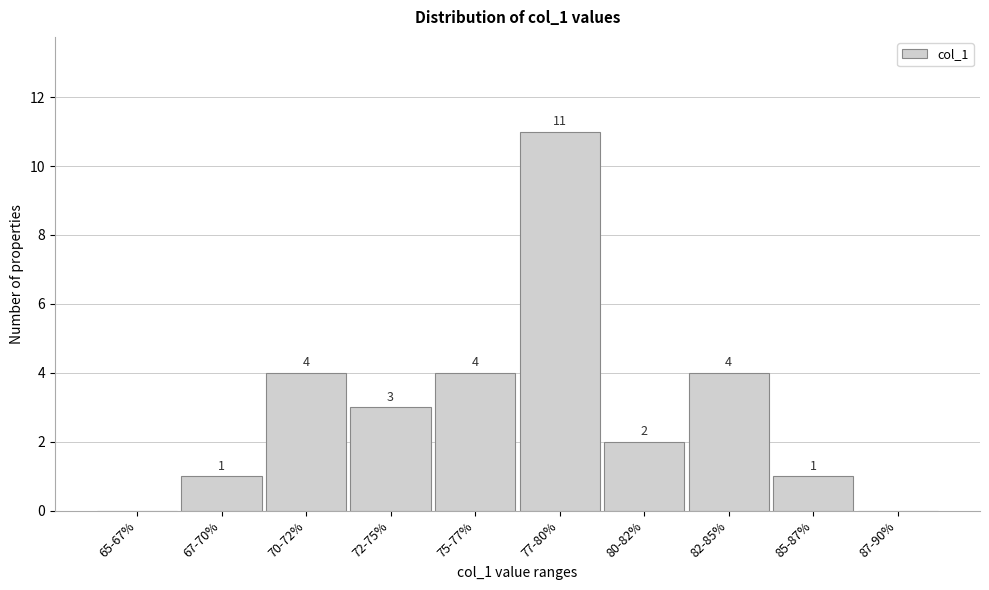

Reading left to right, list all the values displayed in this chart.

65-67%=0	67-70%=1	70-72%=4	72-75%=3	75-77%=4	77-80%=11	80-82%=2	82-85%=4	85-87%=1	87-90%=0